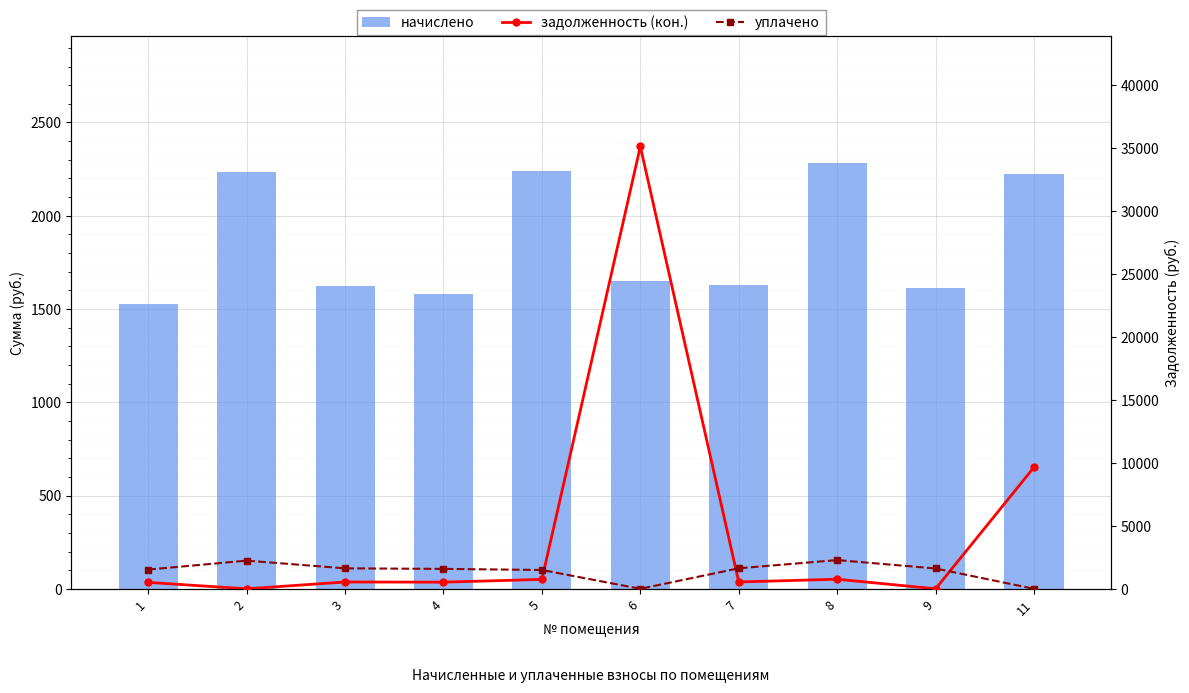

At which category does the chart reach its minimum across all series?

2